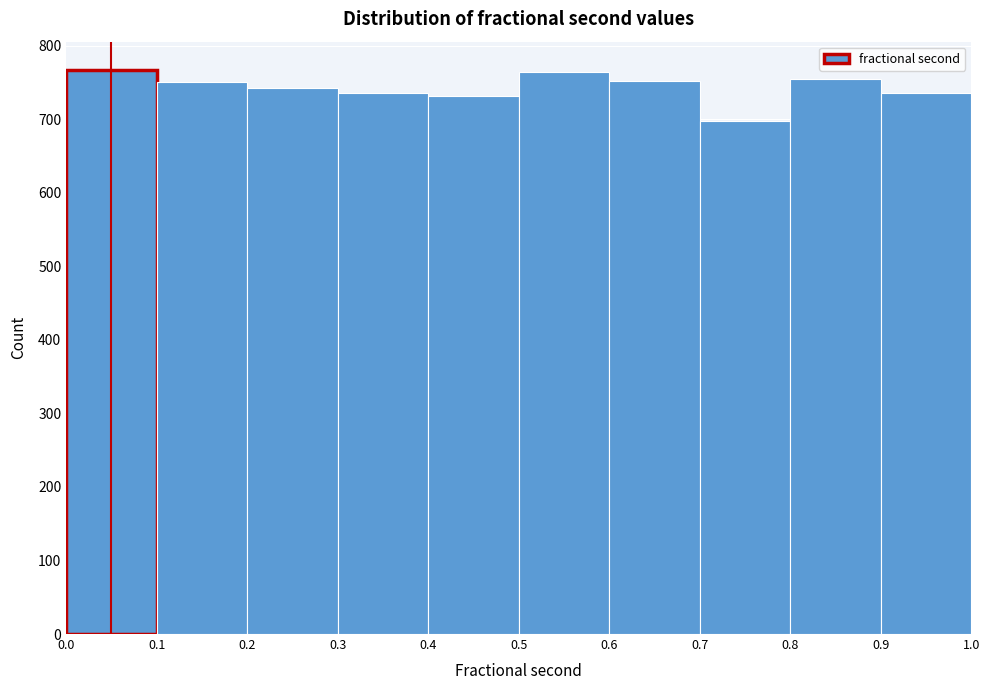

Reading left to right, transcribe this chart: for each bar, give the range it covers on the x-axis and its height. The values are not printed on the chart, so give them approximately, as read against the axis.

0.0 to 0.1: 770
0.1 to 0.2: 750
0.2 to 0.3: 740
0.3 to 0.4: 740
0.4 to 0.5: 730
0.5 to 0.6: 760
0.6 to 0.7: 750
0.7 to 0.8: 700
0.8 to 0.9: 760
0.9 to 1.0: 740